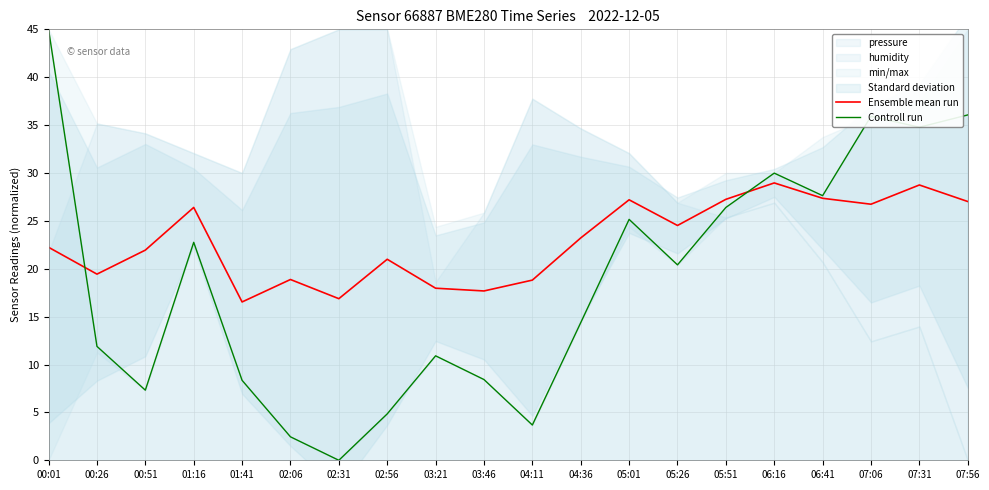

How many lines are shown in the chart?

2